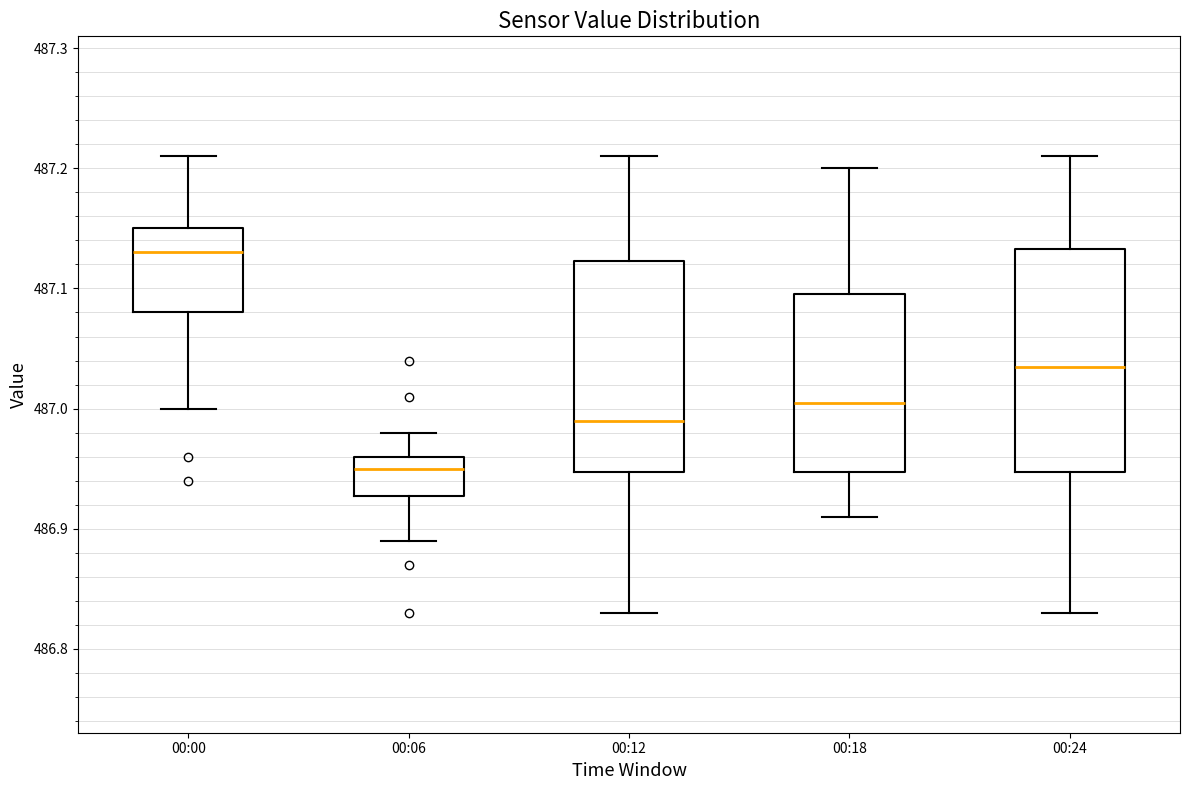

Reading left to right, read every box against the y-axis: the position of its median line, the range the box covers, and the ends of its whiskers. The values are not printed on the chart, so give them approximately, as read against the axis.

00:00: median 487.13, box 487.08 to 487.15, whiskers 487.00 to 487.21
00:06: median 486.95, box 486.93 to 486.96, whiskers 486.89 to 486.98
00:12: median 486.99, box 486.95 to 487.12, whiskers 486.83 to 487.21
00:18: median 487.01, box 486.95 to 487.10, whiskers 486.91 to 487.20
00:24: median 487.04, box 486.95 to 487.13, whiskers 486.83 to 487.21